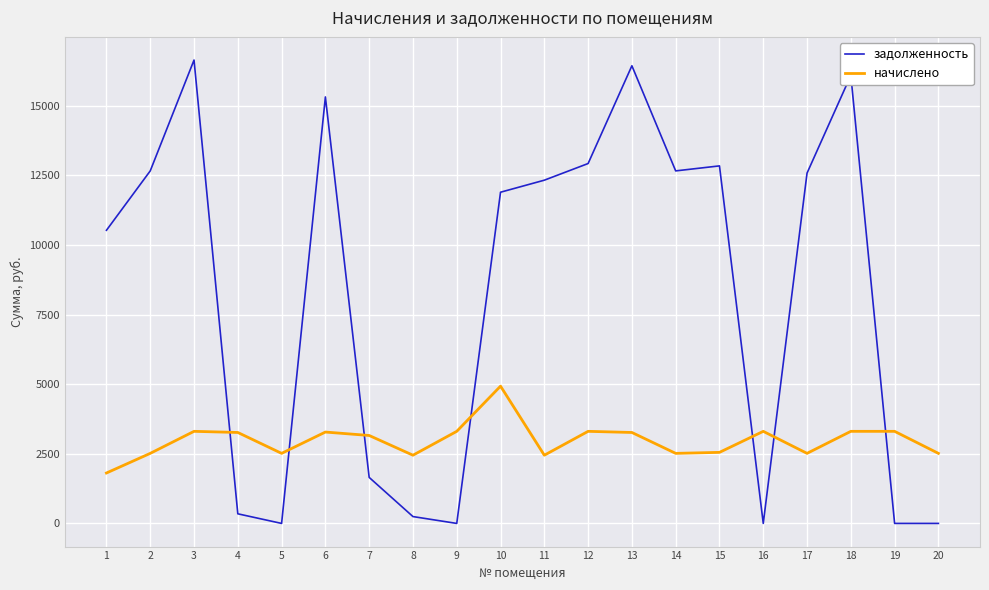

Does the chart have visible grid lines?

Yes